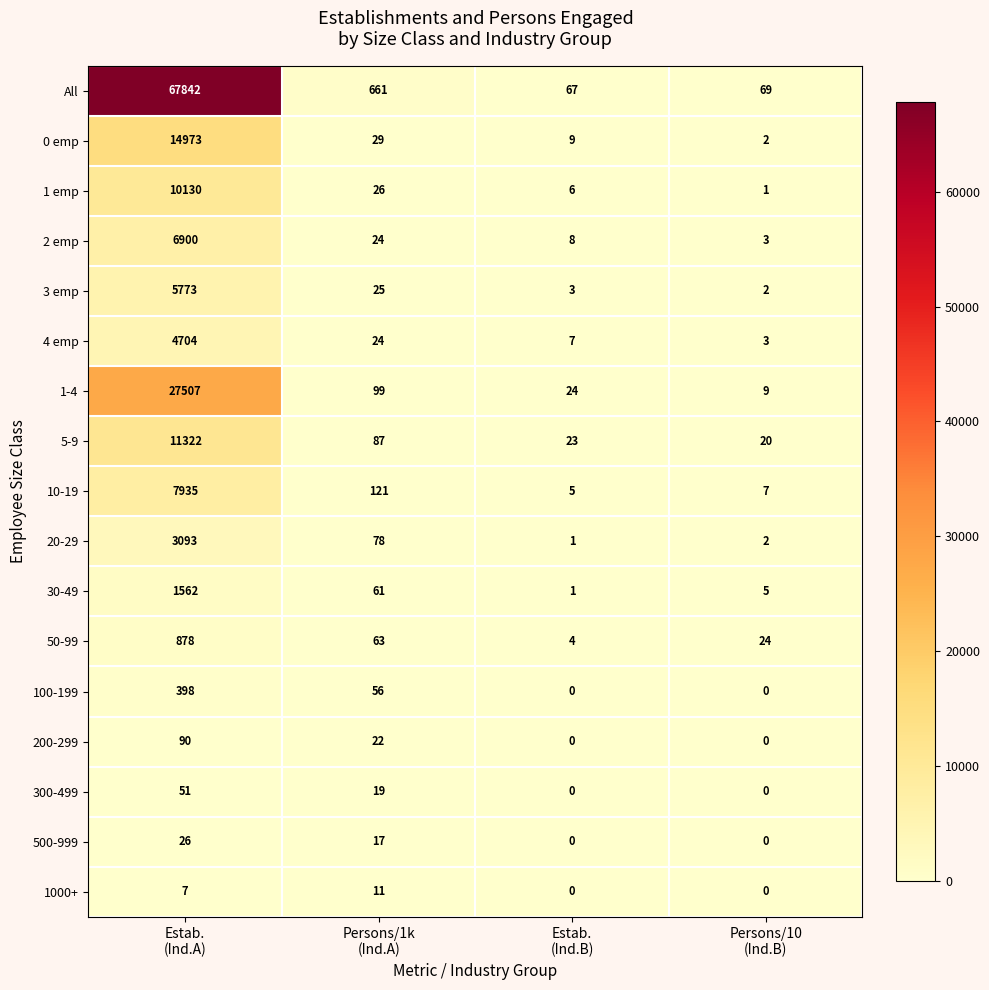

Which series has the widest spread of values?

All